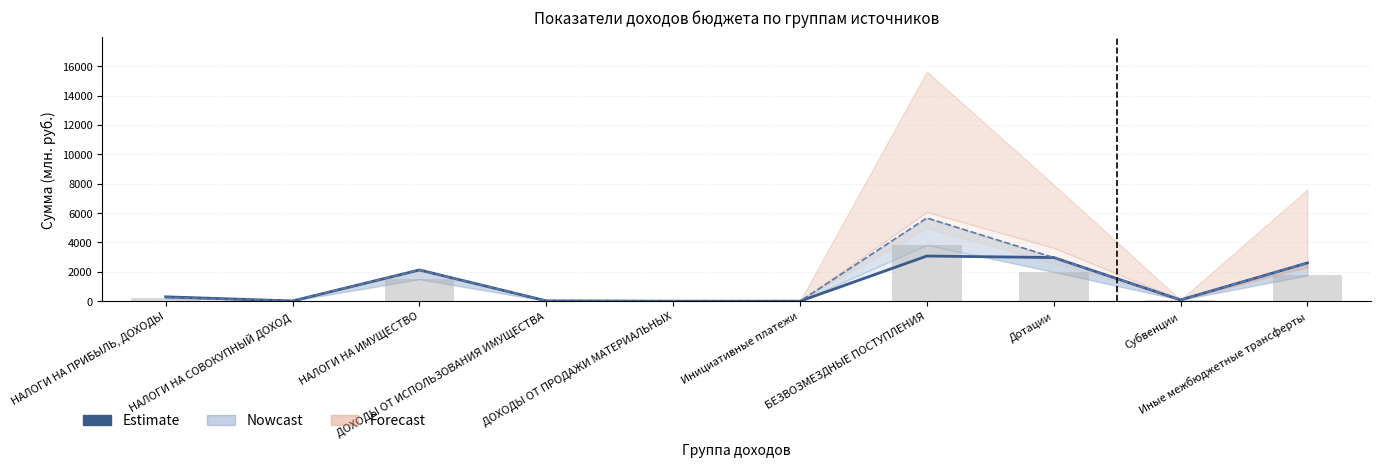

Rank the categories by Кассовые поступления value from highest to lowest.

БЕЗВОЗМЕЗДНЫЕ ПОСТУПЛЕНИЯ, Дотации, Иные межбюджетные трансферты, НАЛОГИ НА ИМУЩЕСТВО, НАЛОГИ НА ПРИБЫЛЬ, ДОХОДЫ, Субвенции, НАЛОГИ НА СОВОКУПНЫЙ ДОХОД, ДОХОДЫ ОТ ИСПОЛЬЗОВАНИЯ ИМУЩЕСТВА, ДОХОДЫ ОТ ПРОДАЖИ МАТЕРИАЛЬНЫХ, Инициативные платежи